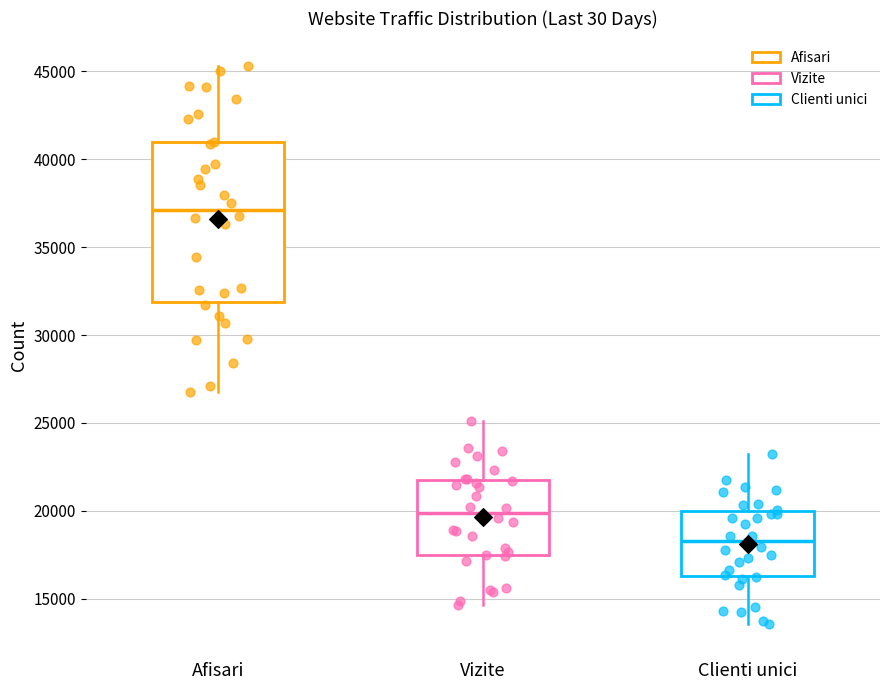

Reading left to right, read every box against the y-axis: the position of its median line, the range the box covers, and the ends of its whiskers. The values are not printed on the chart, so give them approximately, as read against the axis.

Afisari: median 37000, box 32000 to 41000, whiskers 27000 to 45500
Vizite: median 20000, box 17500 to 22000, whiskers 14500 to 25000
Clienti unici: median 18500, box 16500 to 20000, whiskers 13500 to 23500